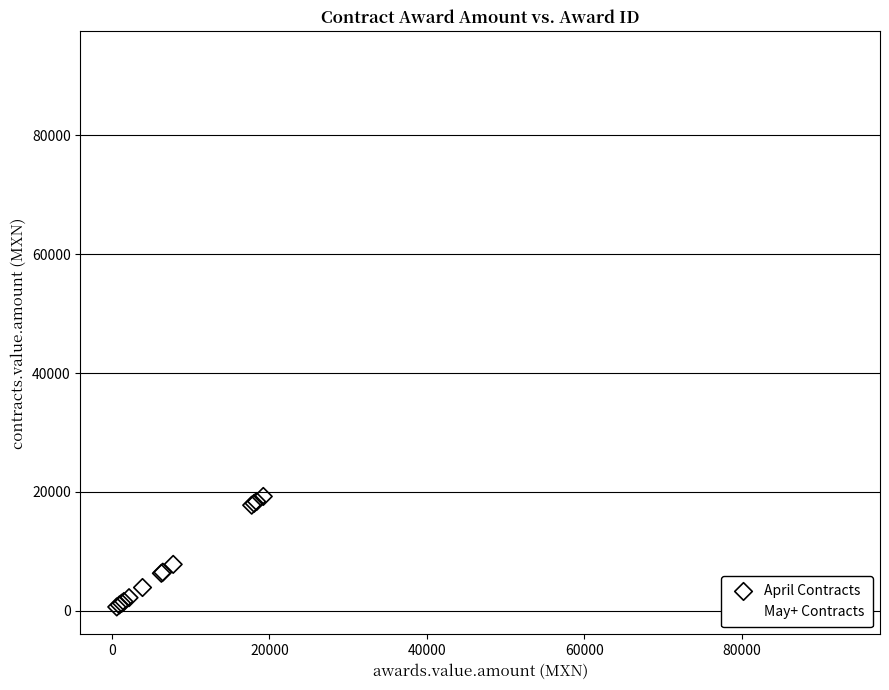

Which series reaches the maximum Y coordinate?

May+ Contracts